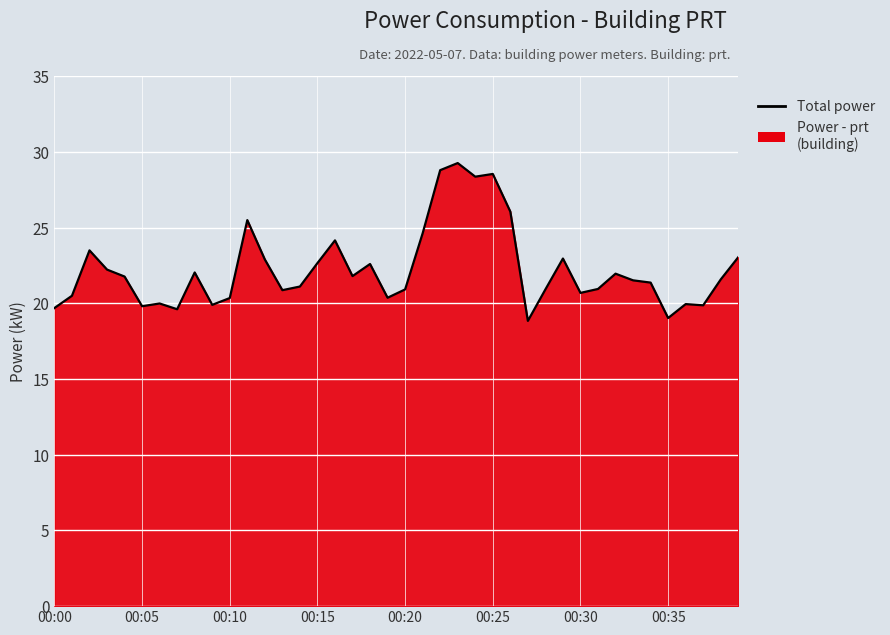

What is the smallest value displayed?

18.9